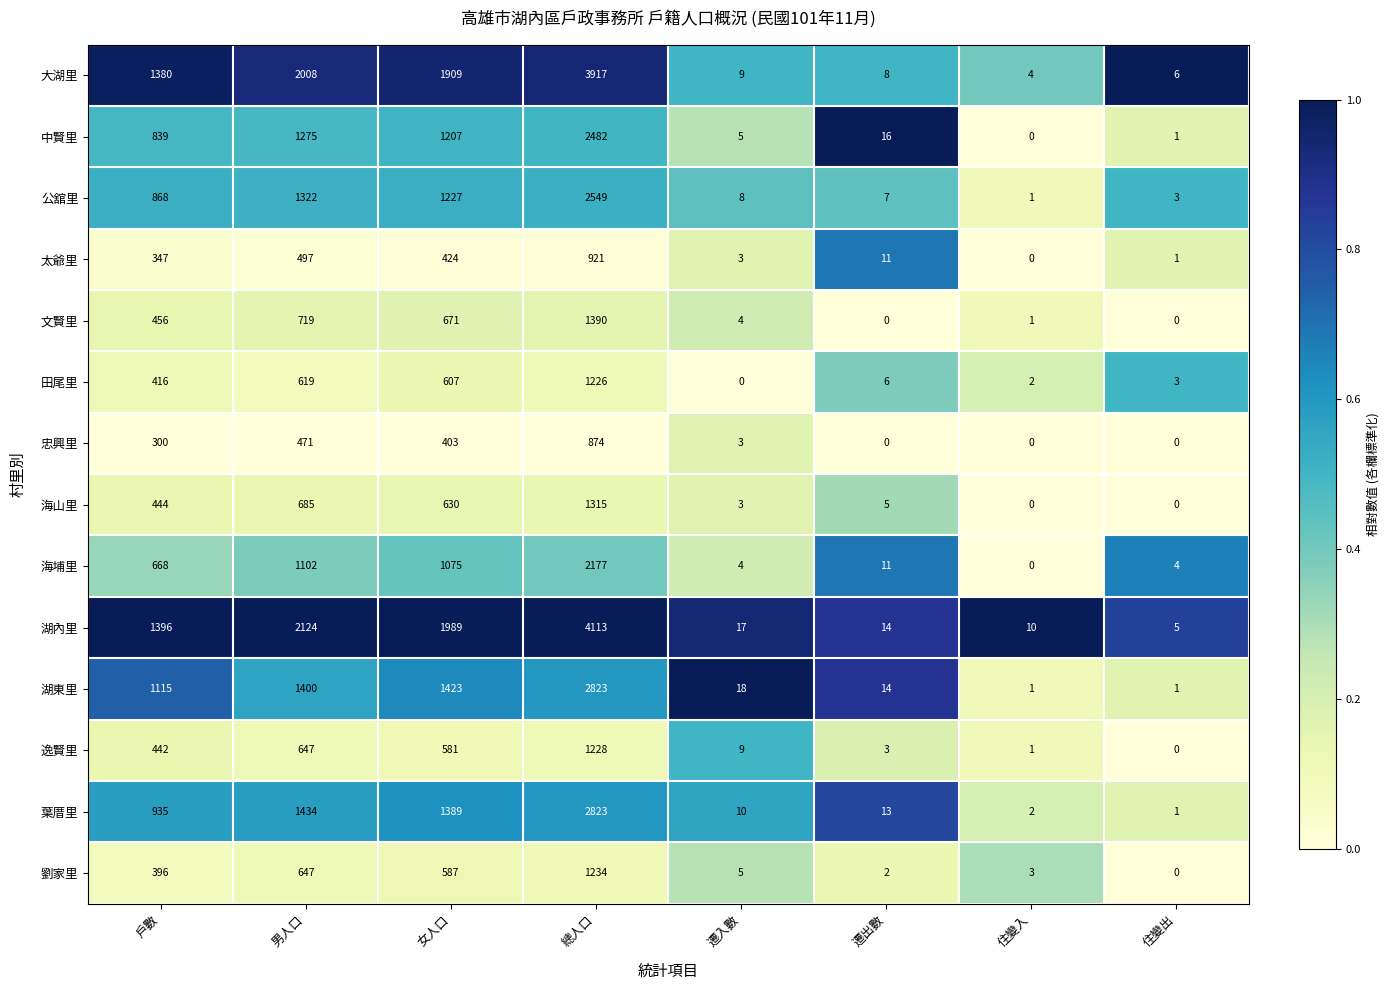

Which series changed the most between 戶數 and 男人口?

湖內里